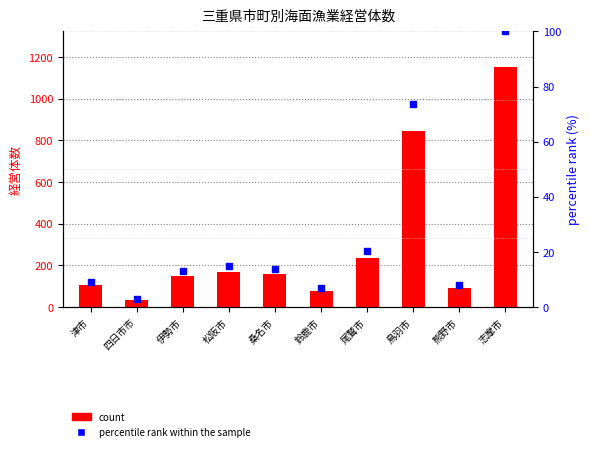

Which series has the largest total across all categories?

count